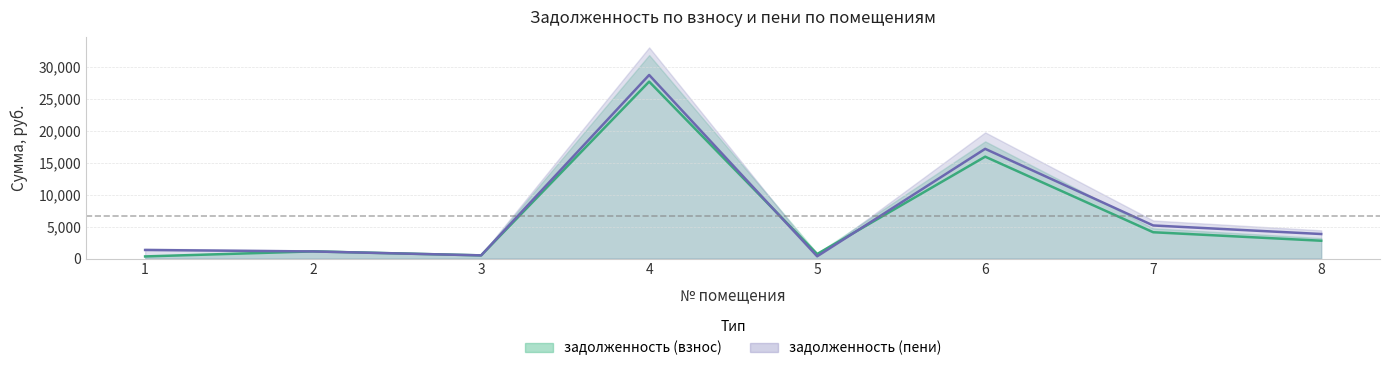

Reading left to right, what are all the values shown in this chart?

задолженность (взнос): 334.6	1123.1	501.4	27687.4	708.6	15943.6	4119.3	2791.0
задолженность (пени): 1345.0	1113.9	500.8	28729.0	353.8	17170.0	5180.1	3842.2